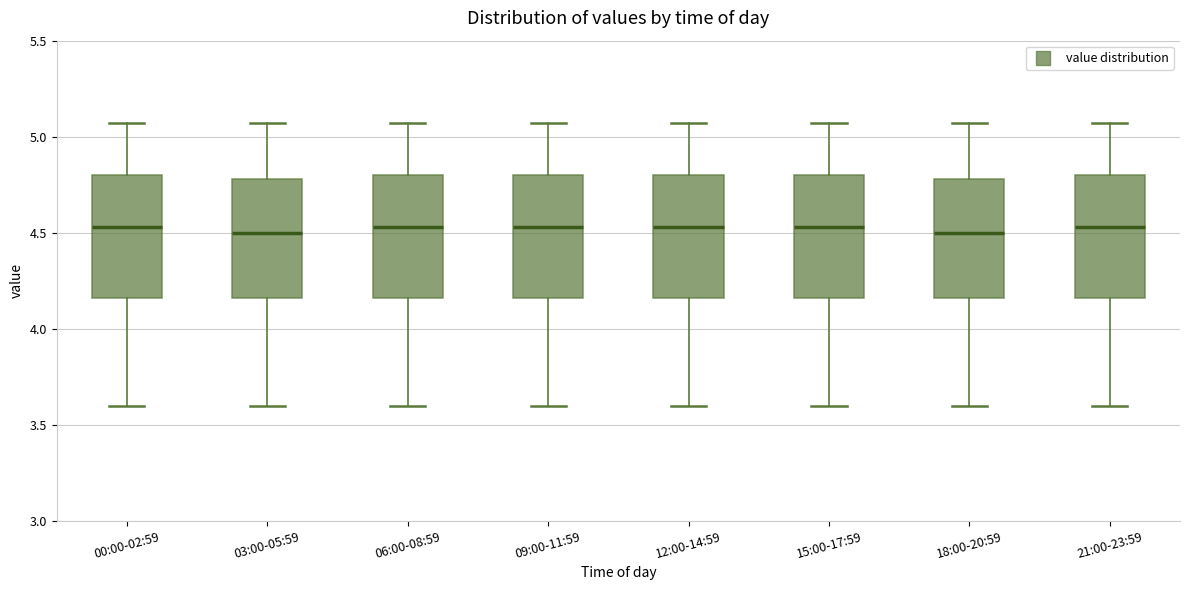

Reading left to right, transcribe this box plot: for each box, give where its median line is, the range the box spans, and where its two whiskers end, as read against the y-axis. The values are not printed on the chart, so give them approximately, as read against the axis.

00:00-02:59: median 4.55, box 4.15 to 4.80, whiskers 3.60 to 5.05
03:00-05:59: median 4.50, box 4.15 to 4.80, whiskers 3.60 to 5.05
06:00-08:59: median 4.55, box 4.15 to 4.80, whiskers 3.60 to 5.05
09:00-11:59: median 4.55, box 4.15 to 4.80, whiskers 3.60 to 5.05
12:00-14:59: median 4.55, box 4.15 to 4.80, whiskers 3.60 to 5.05
15:00-17:59: median 4.55, box 4.15 to 4.80, whiskers 3.60 to 5.05
18:00-20:59: median 4.50, box 4.15 to 4.80, whiskers 3.60 to 5.05
21:00-23:59: median 4.55, box 4.15 to 4.80, whiskers 3.60 to 5.05